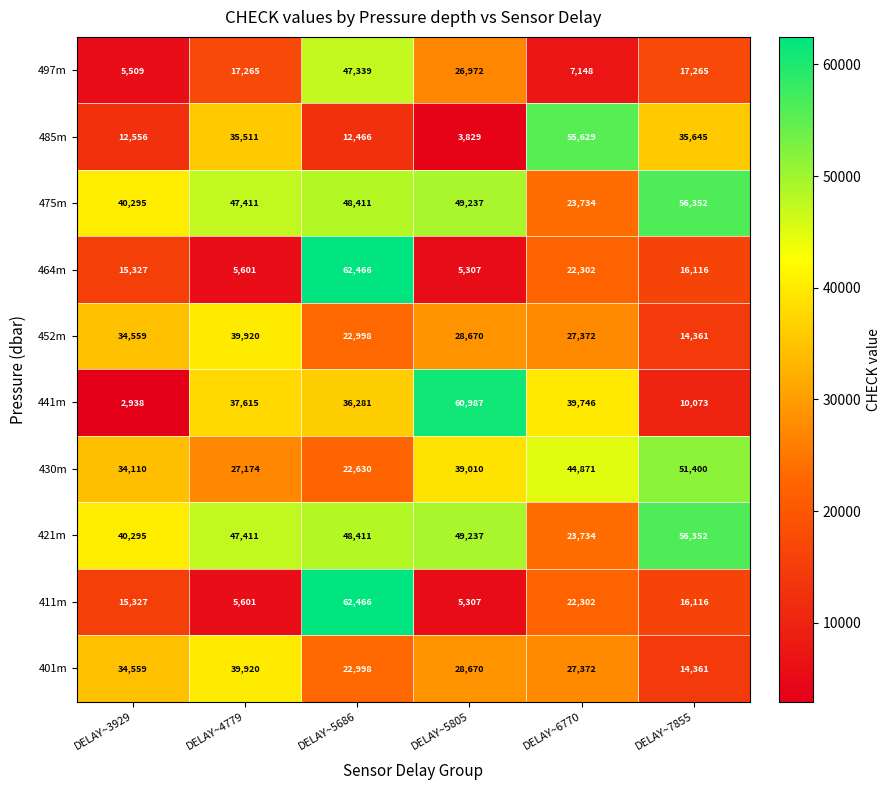

What is the total value across all series at DELAY~7855?

288041